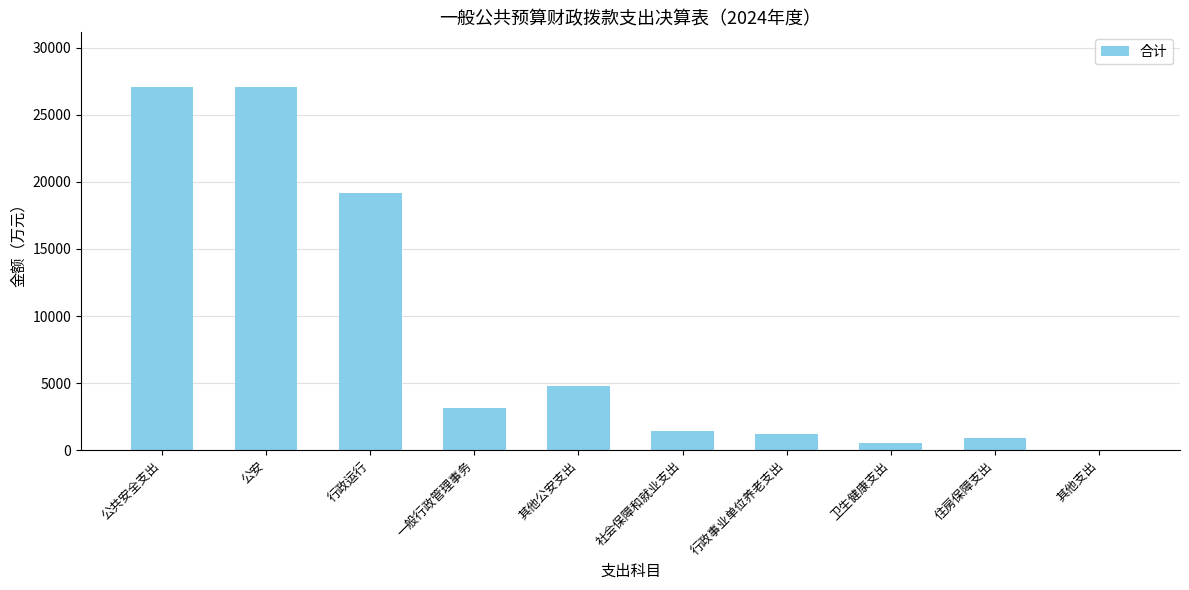

What is the sum of all values?

85329.4